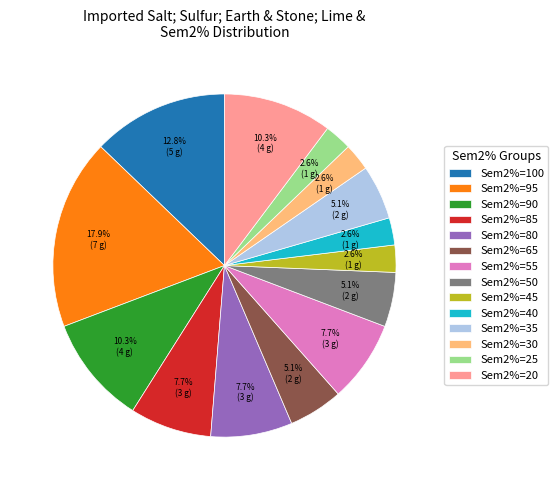

What is the ratio of the value at Sem2%=65 to the value at Sem2%=95?

0.3